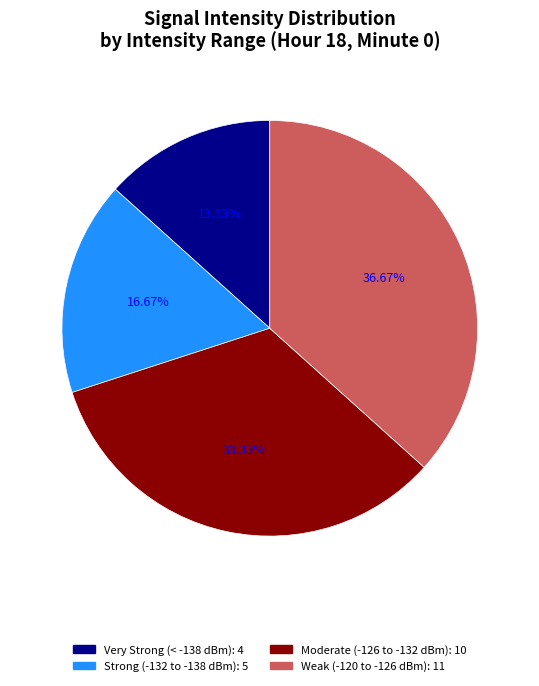

Does any single category account for the majority?

No